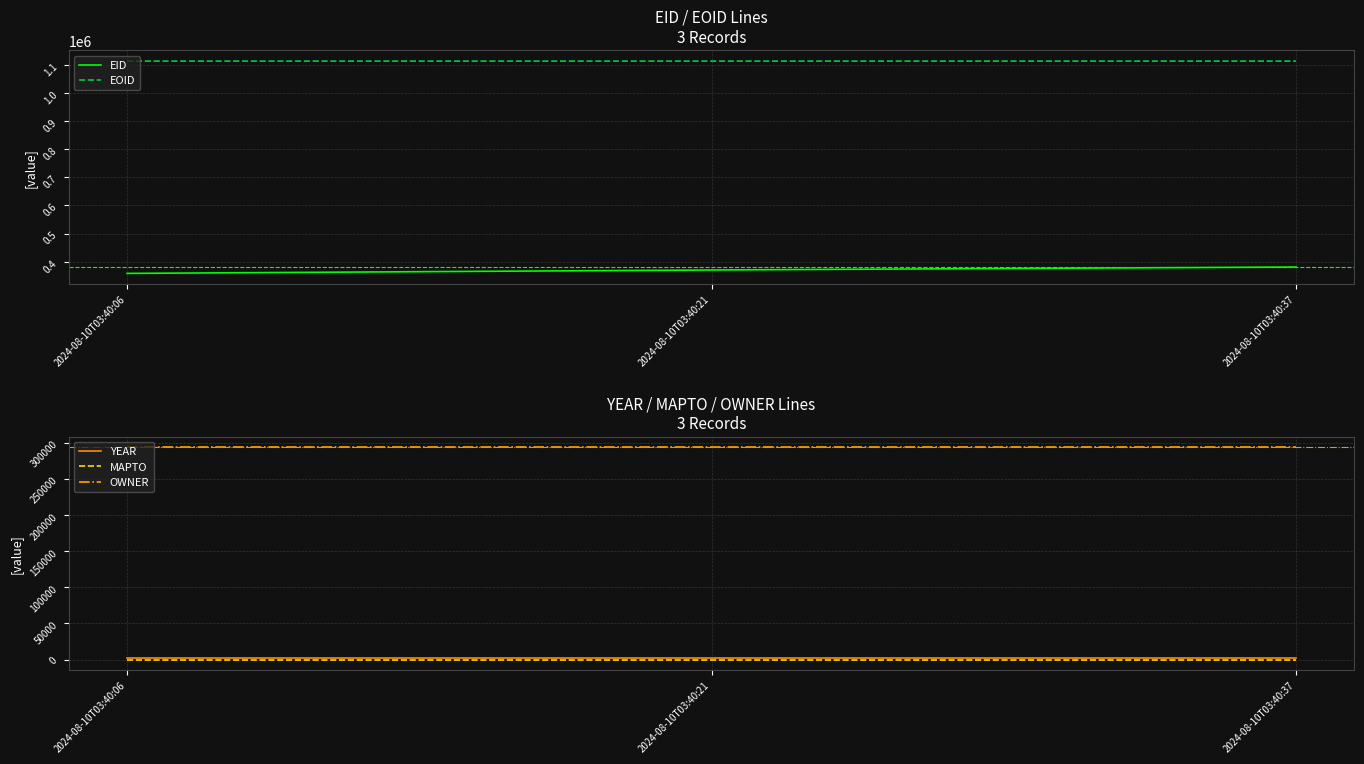

What is the greatest value displayed?

1113231